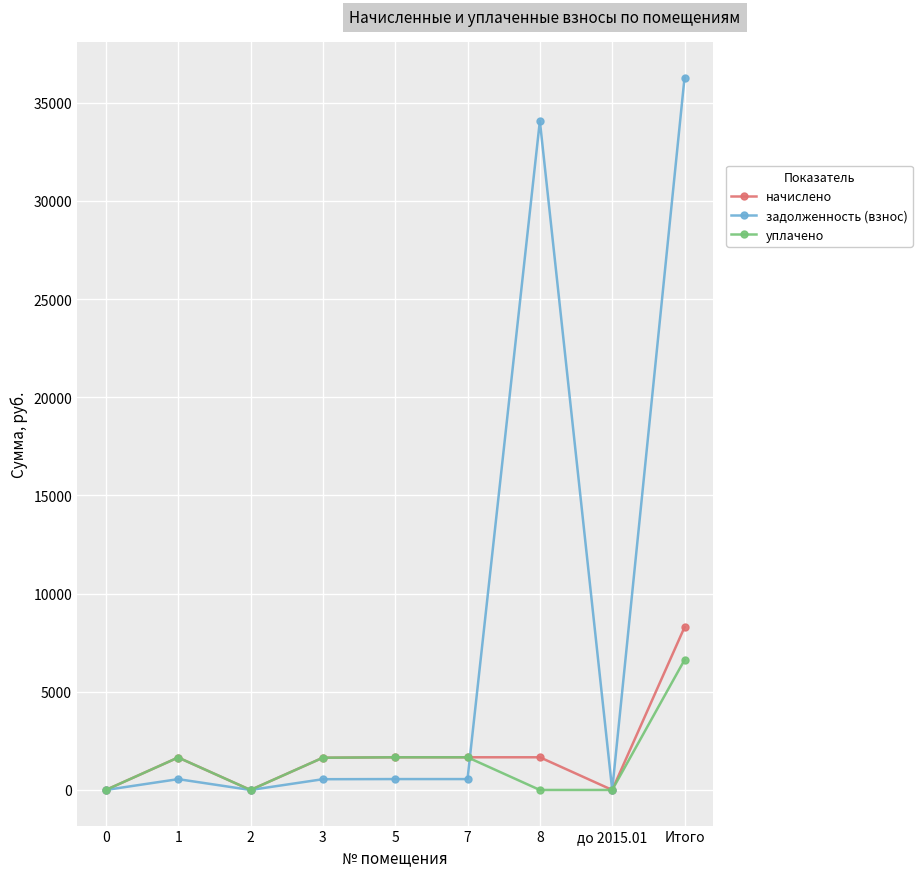

Which series has the largest range (max minus min)?

задолженность (взнос)